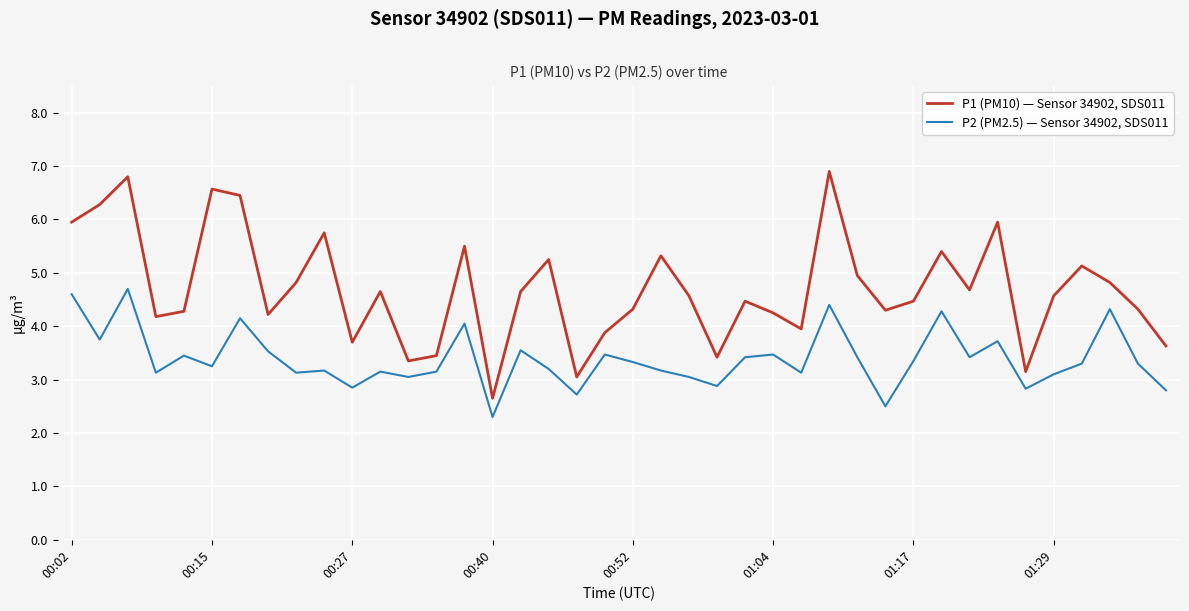

Which series has the largest range (max minus min)?

P1 (PM10) — Sensor 34902, SDS011